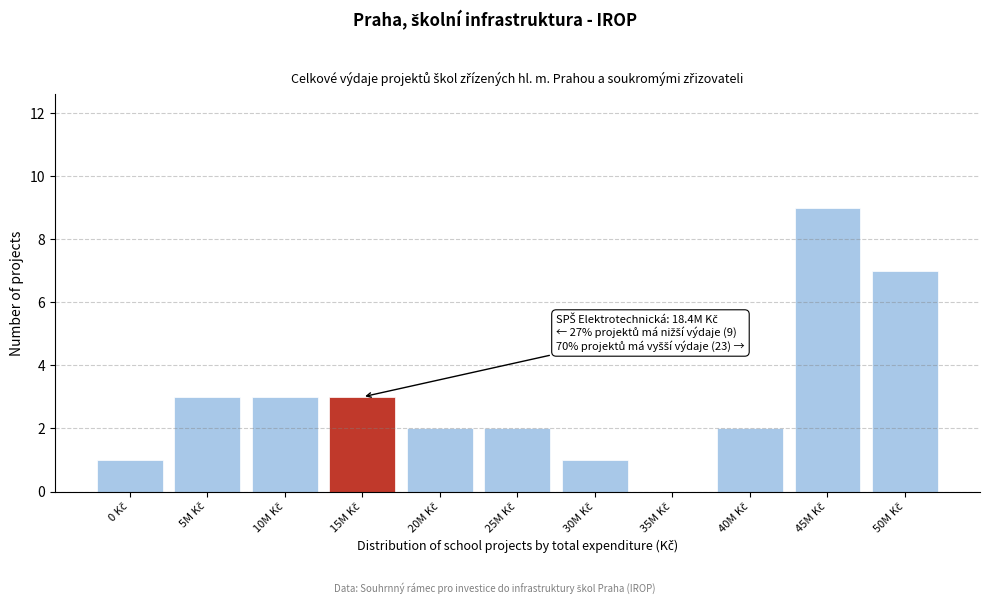

What is the sum of all values?

33